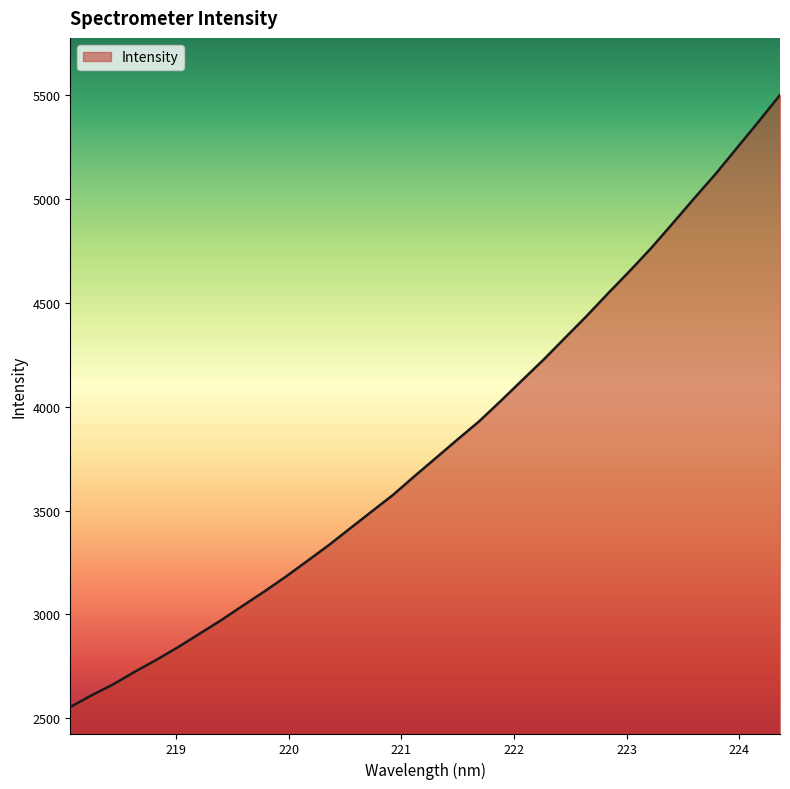

What is the greatest value displayed?

5501.0